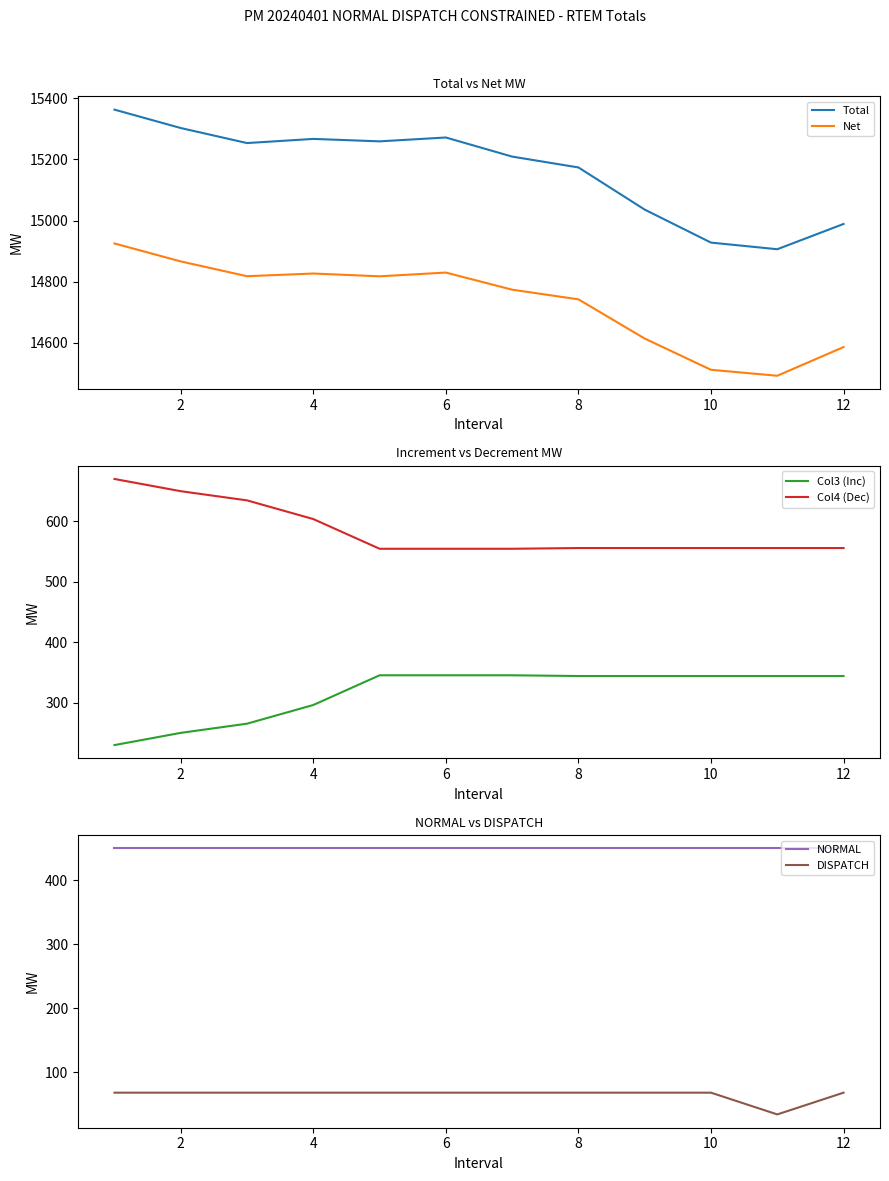

True or false: Total and Col3 (Inc) cross at least once.

False